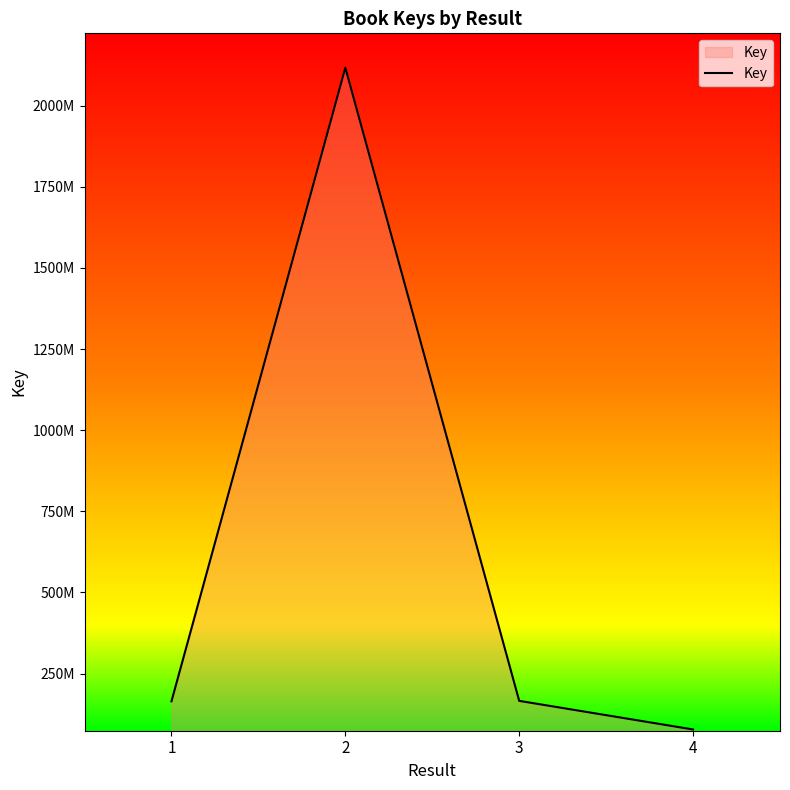

Is this an area chart (filled region under the line)?

Yes